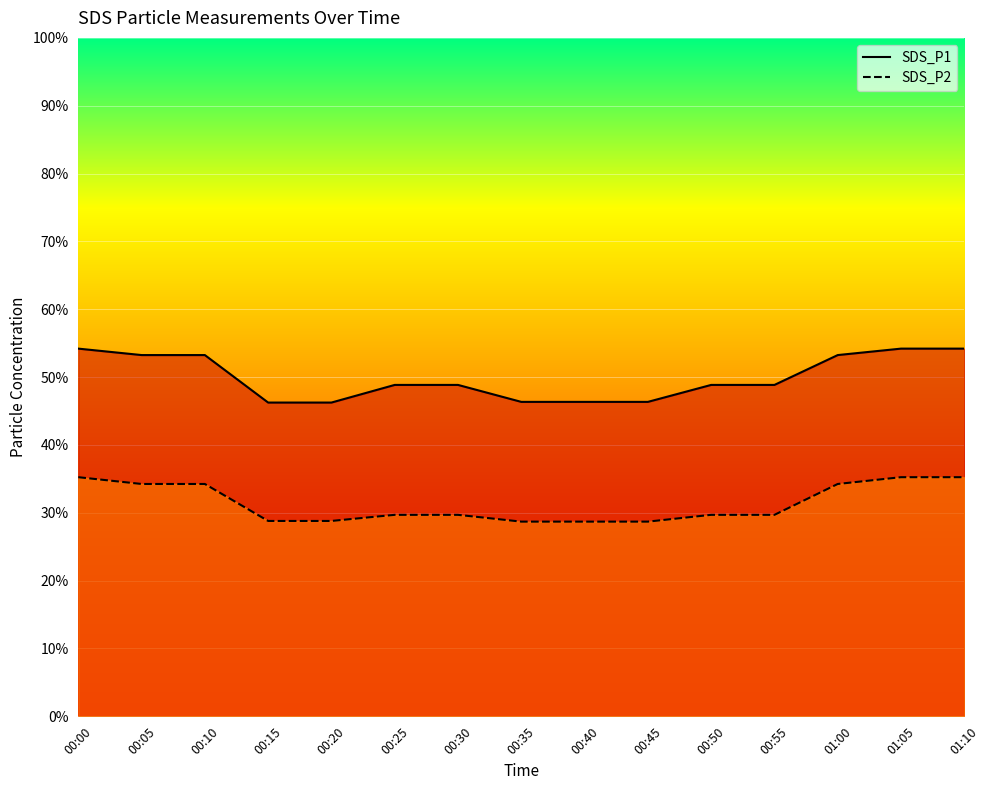

What is the sum of the SDS_P1 values at 01:10 and 01:00?

107.4